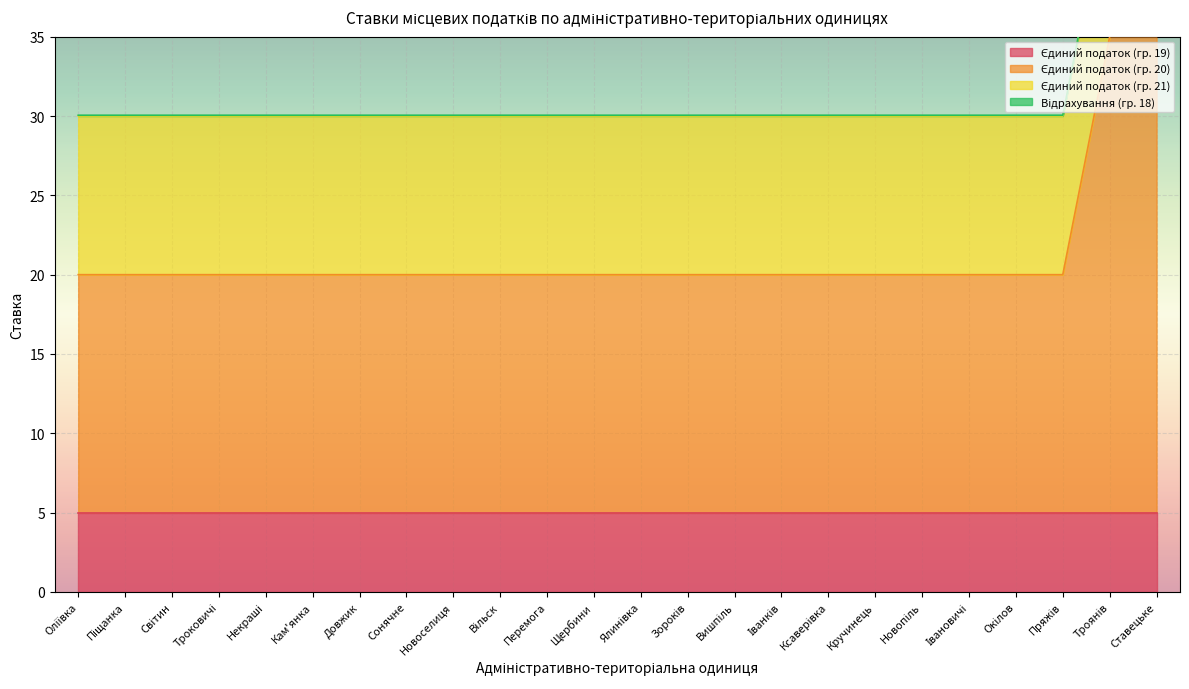

What is the sum of the Єдиний податок (гр. 19) values at Ставецьке and Кручинець?

10.0